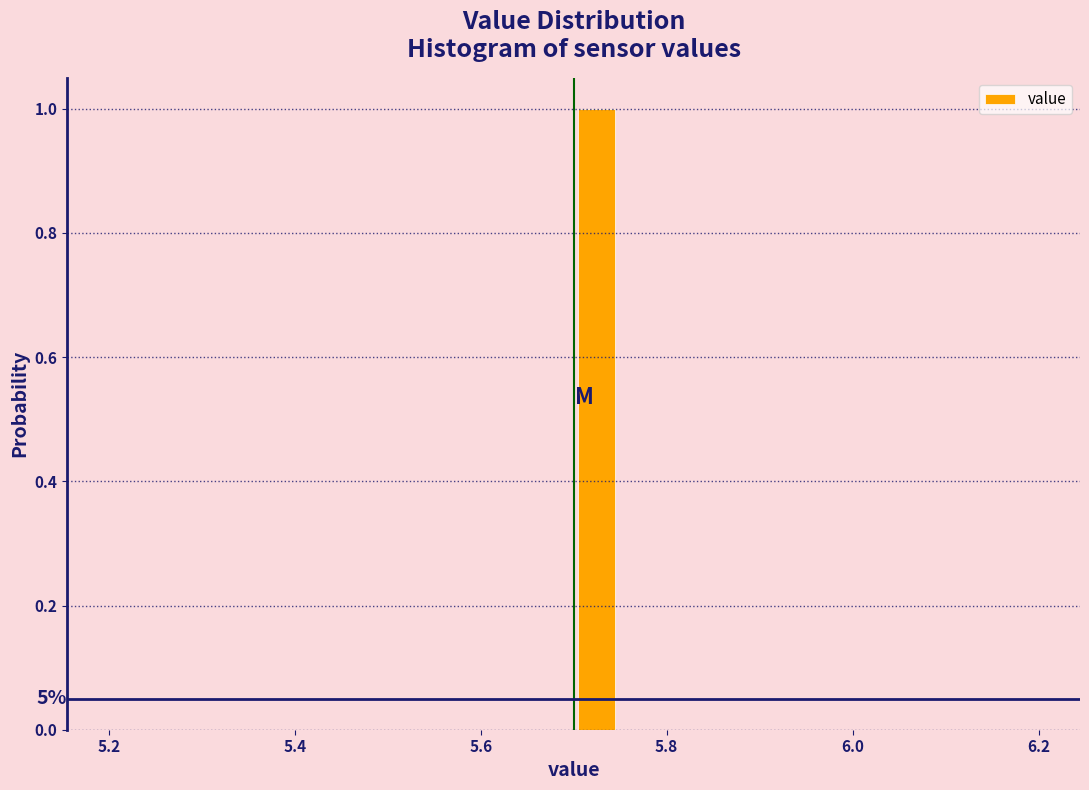

Around what value on the x-axis is the tallest bar? Give the approximate position of its centre, as read against the axis.

5.72